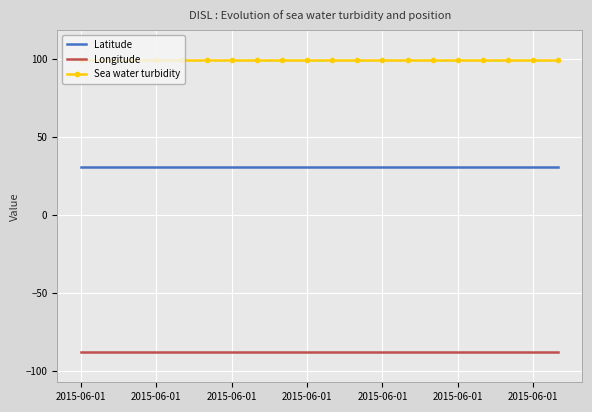

Between 13 and 17, which series saw the biggest shift?

Latitude